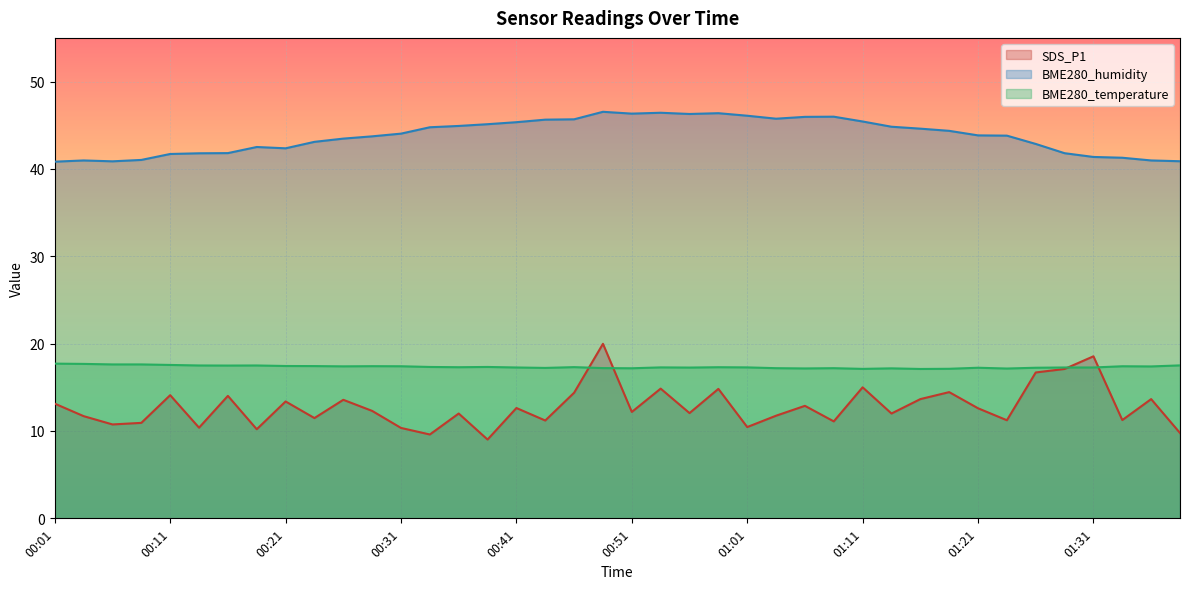

Count the number of data series in this chart.

3